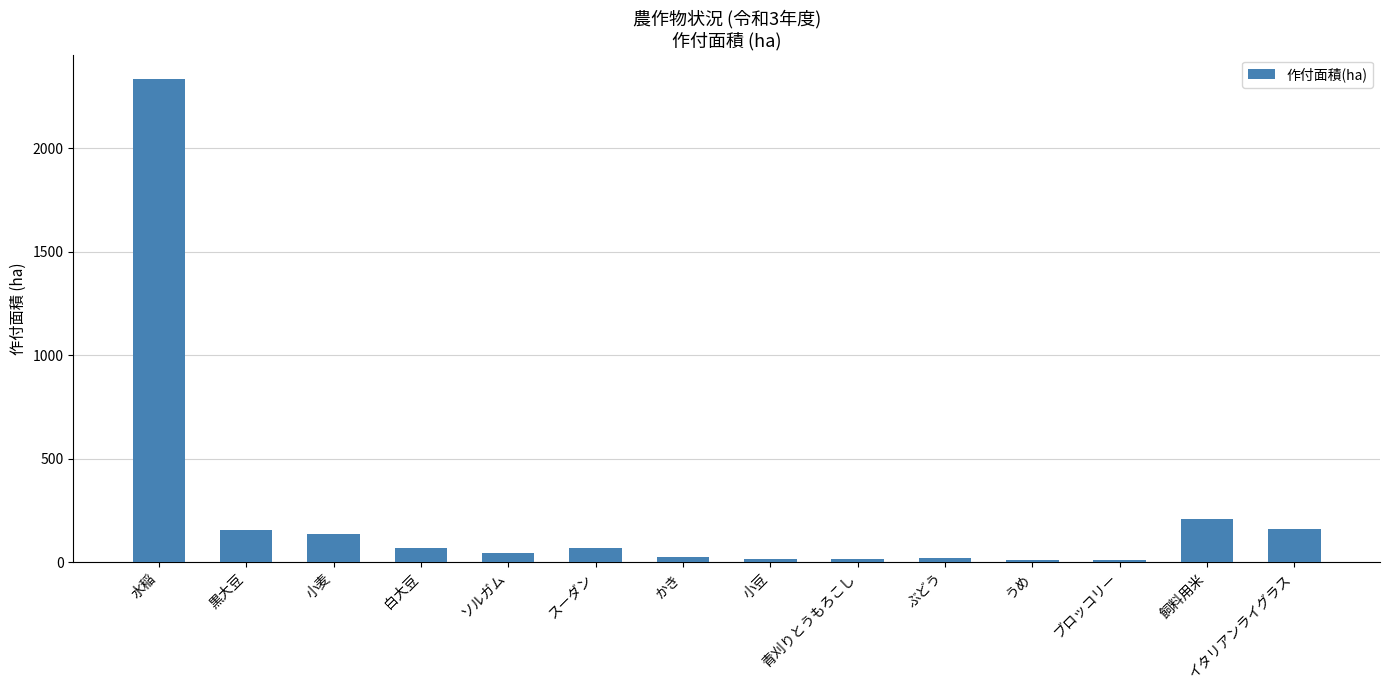

What is the approximate value at 小豆?

14.0